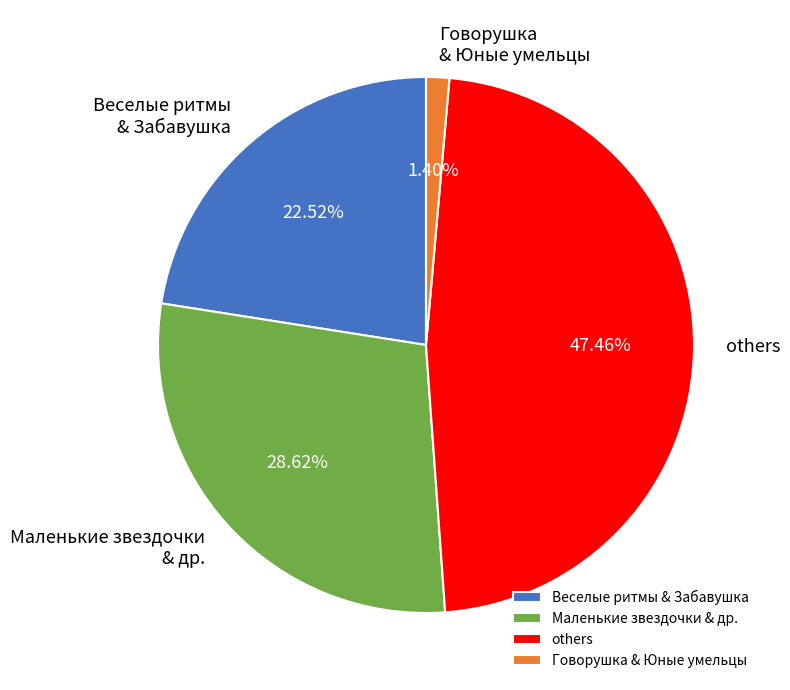

Do Маленькие звездочки & др. and others together represent more than half of the pie?

Yes